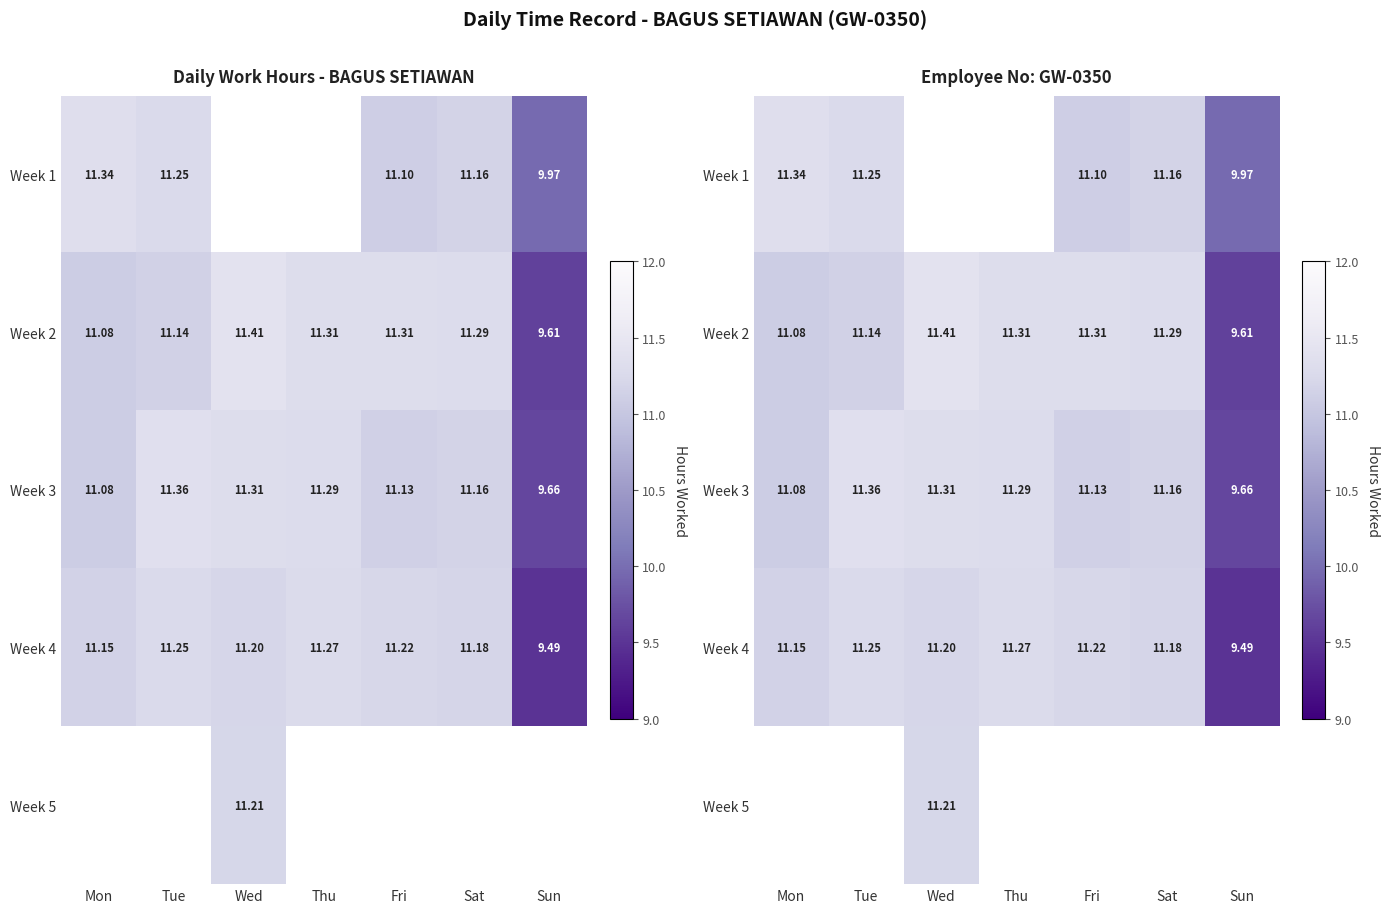

The Week 2 series shows 9.6 at Sun. True or false?

True